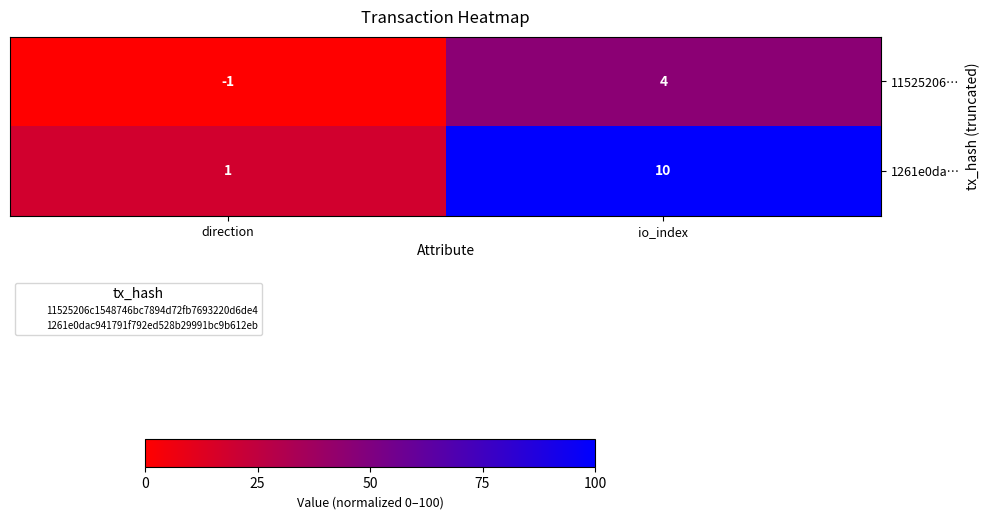

Where is 11525206… nearest to the value 1?

direction